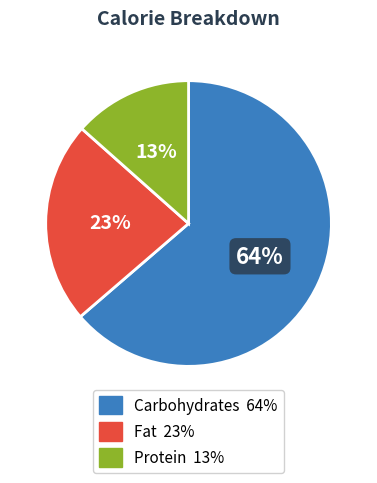

How many slices are in this pie chart?

3